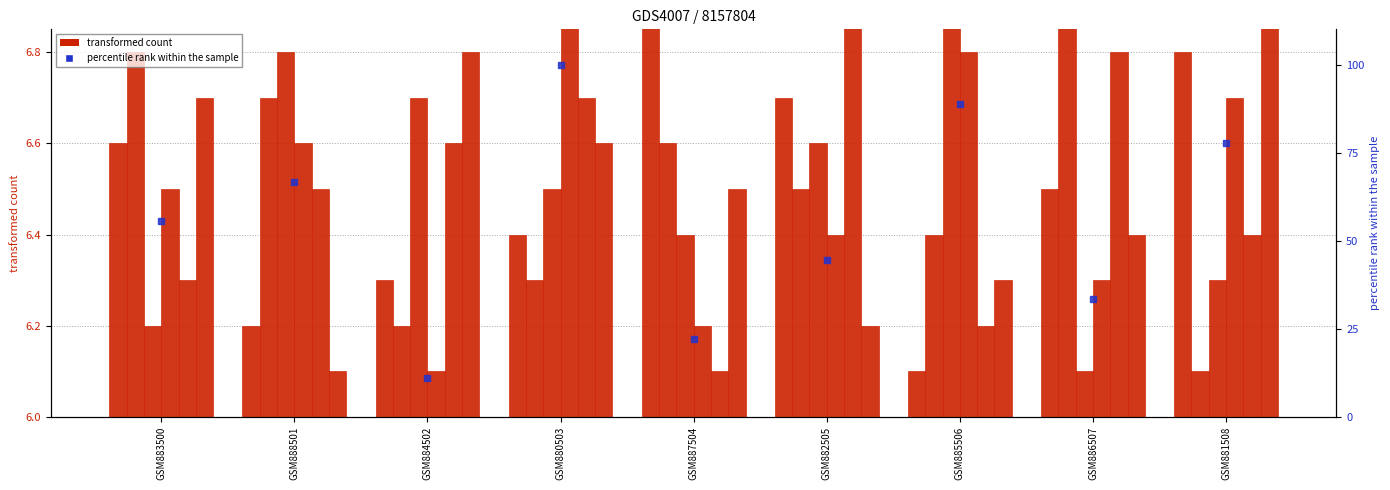

Are the bars horizontal?

No